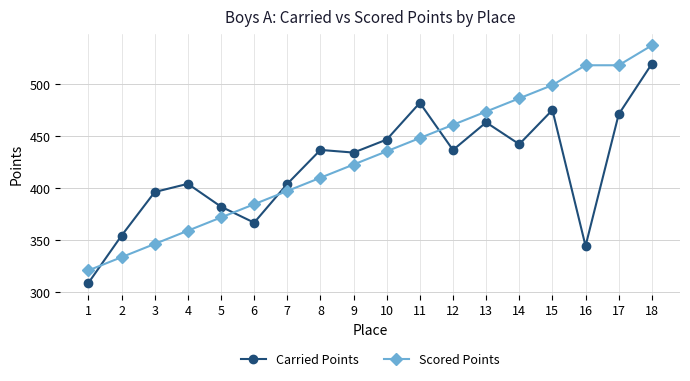

Which series has the largest range (max minus min)?

Scored Points